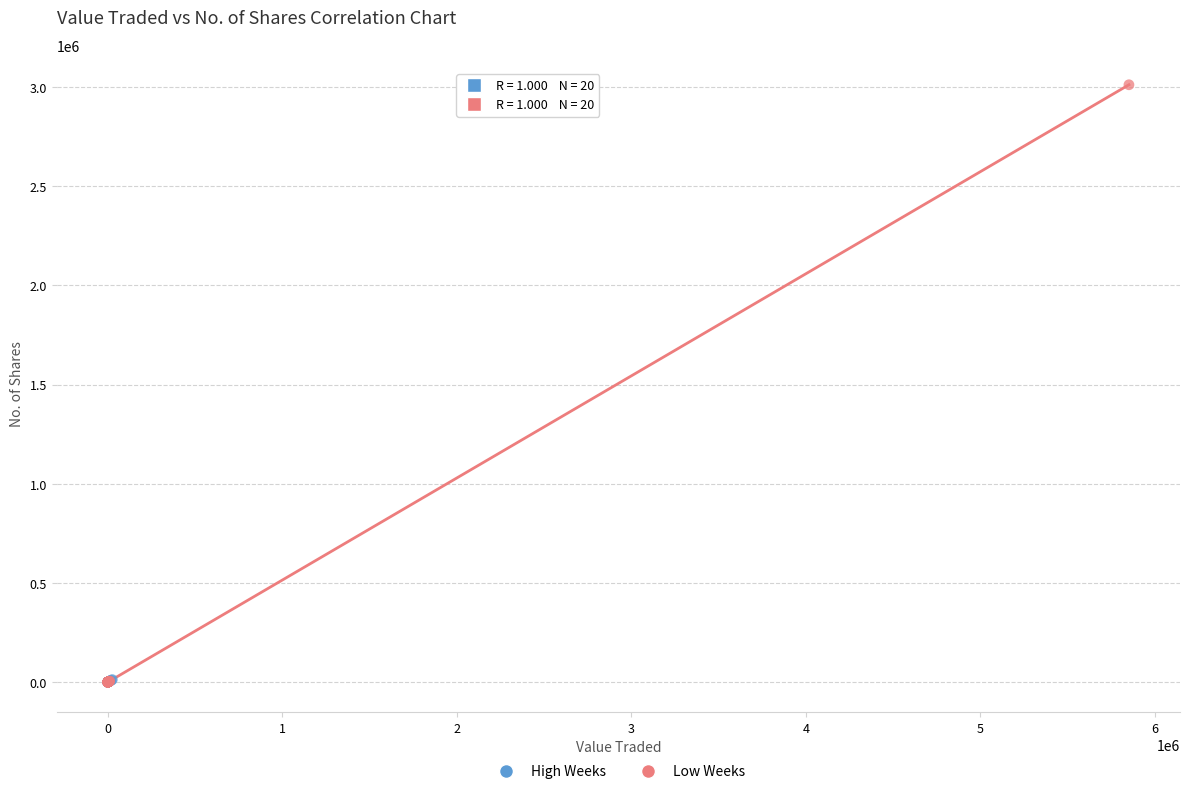

Which series has the widest spread of Y values?

Low Weeks